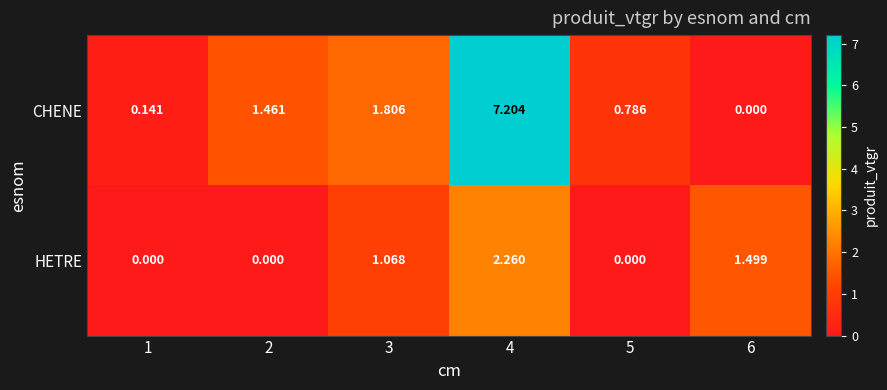

At how many categories does at least one series exceed 2?

1